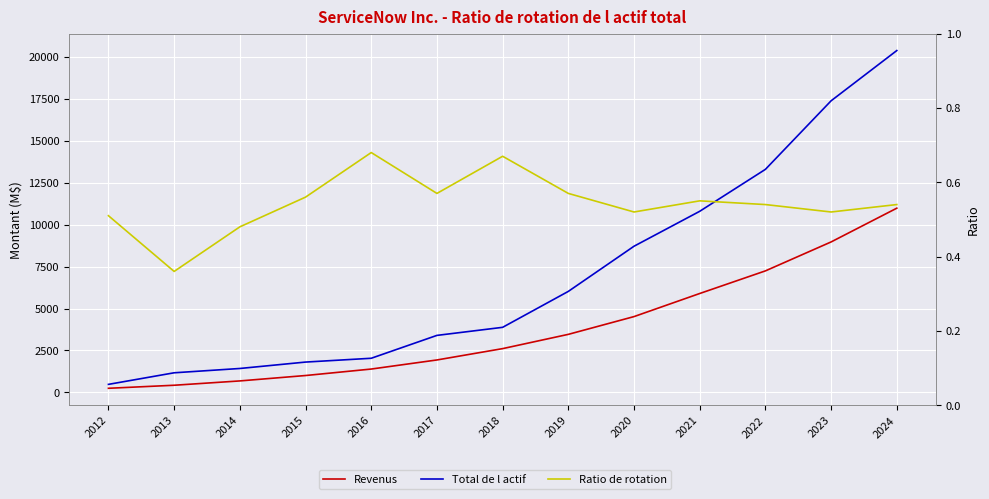

Which has a higher value, 2014 or 2012?

2014